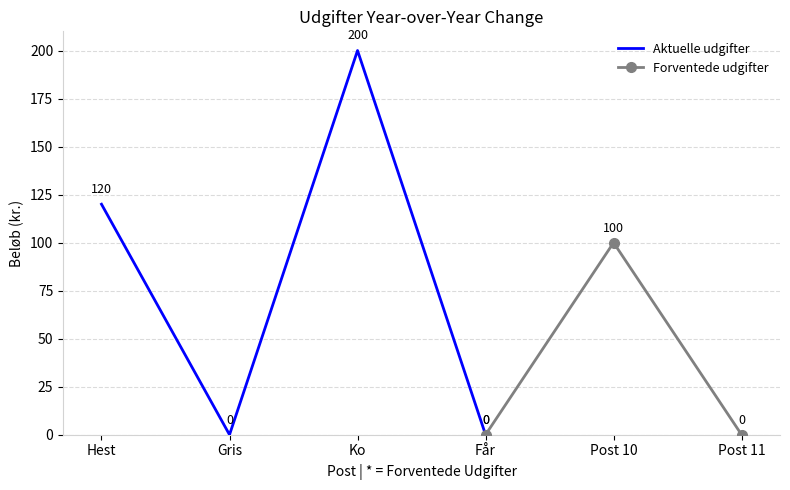

Is it true that Ko equals 118 at Post 10?

False